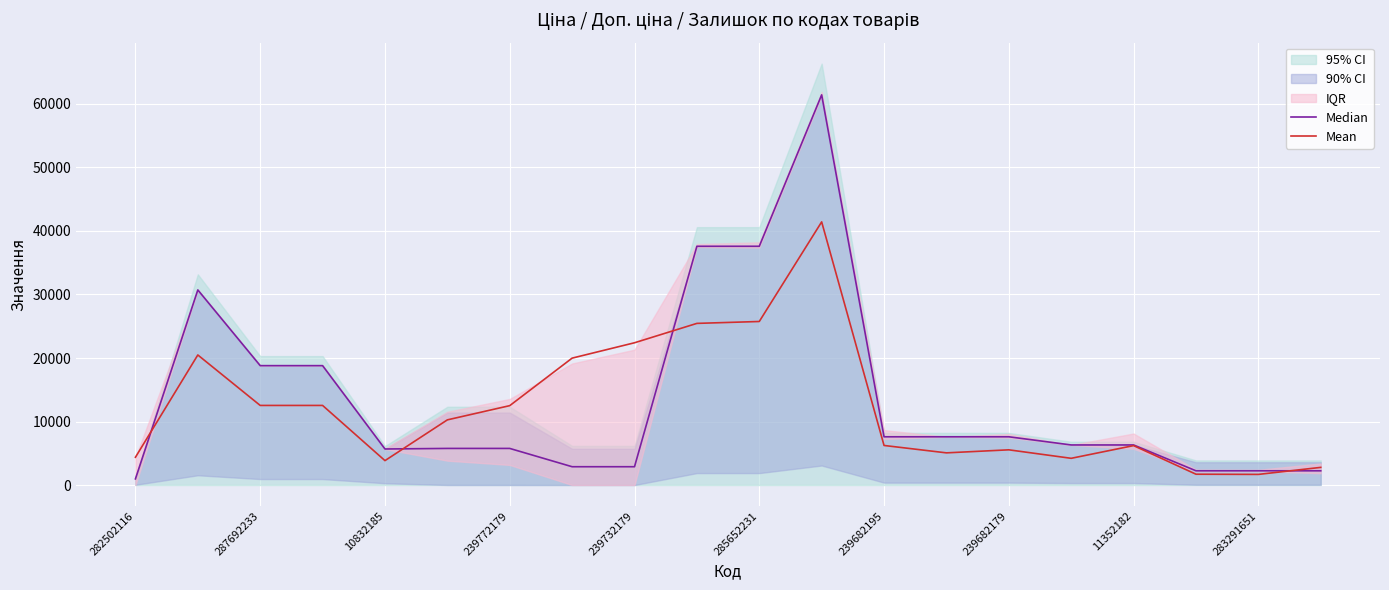

What is the greatest value displayed?

61434.3